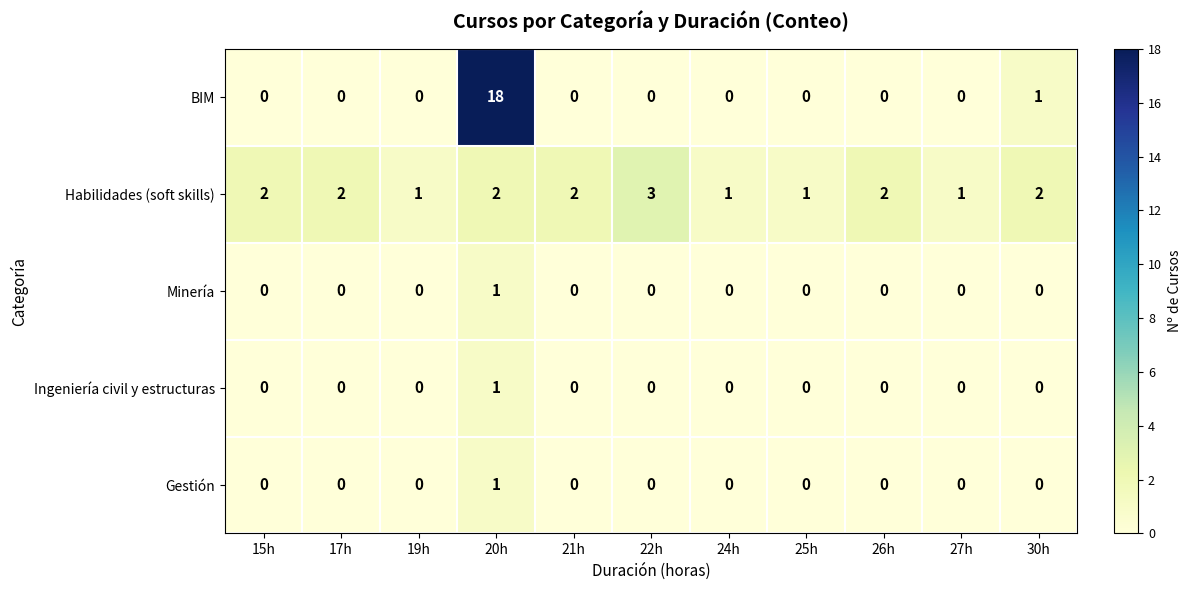

Which label corresponds to the largest value in the chart?

20h